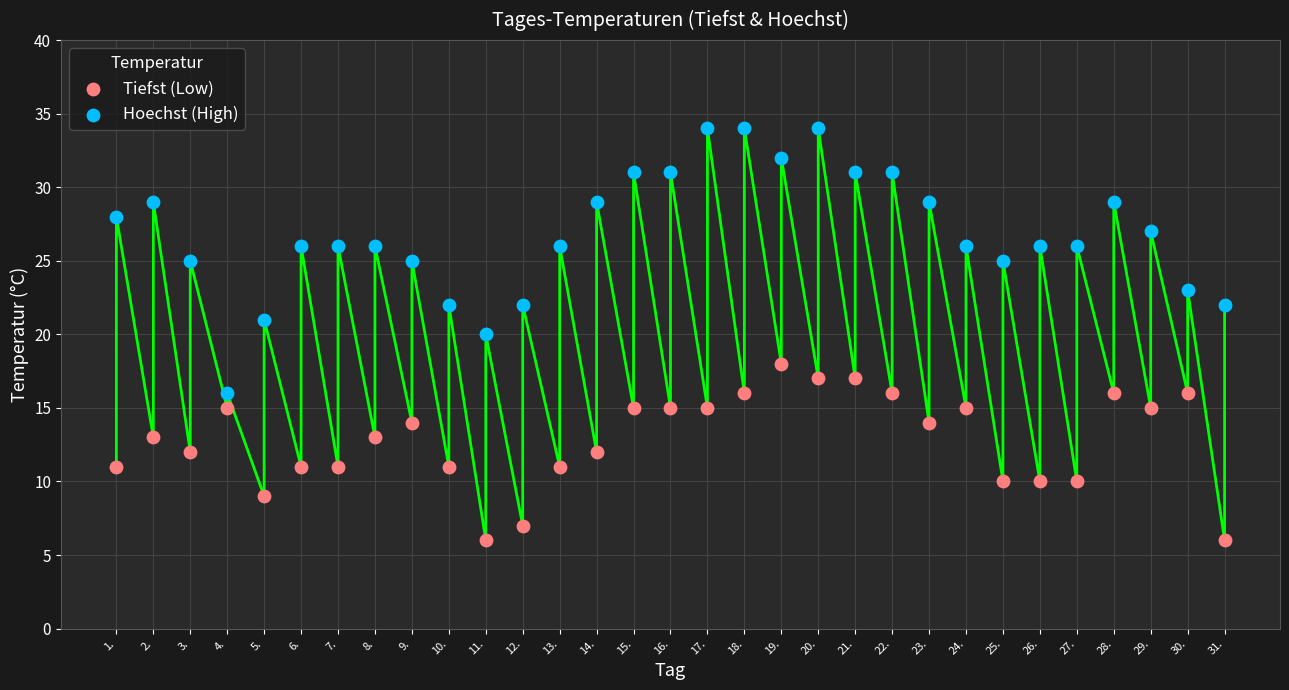

Which series has the widest spread of Y values?

Hoechst (High)